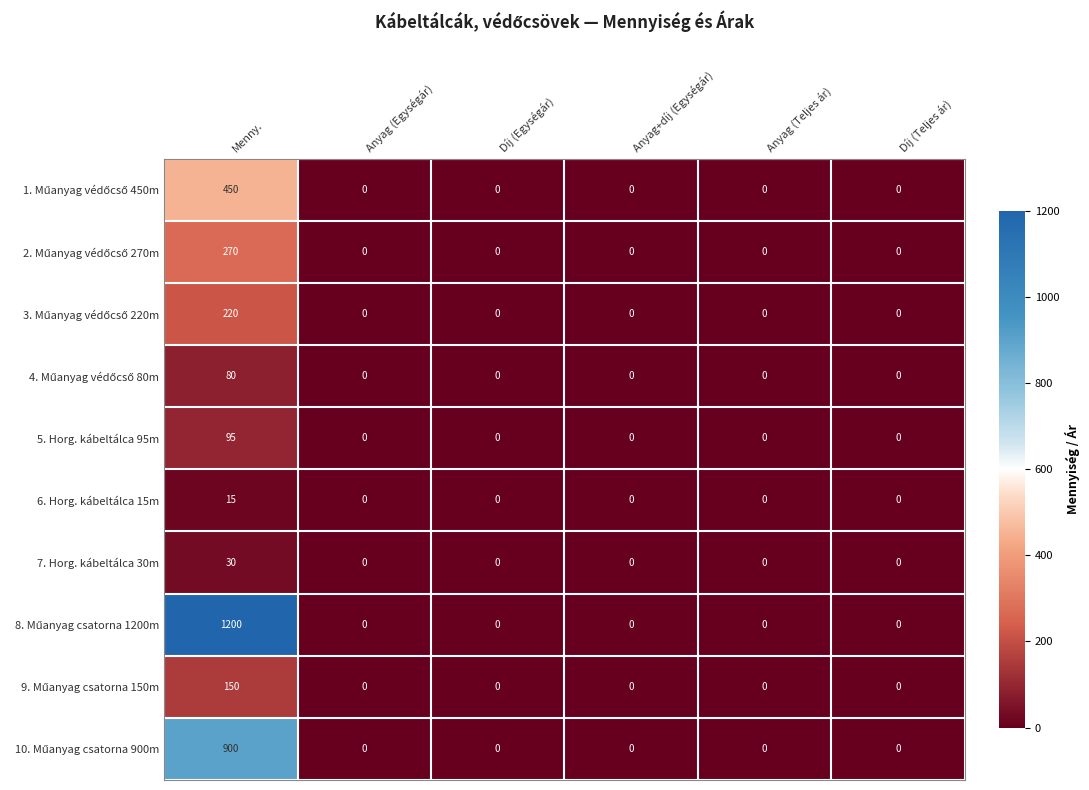

At which category is the sum across all series the highest?

Menny.